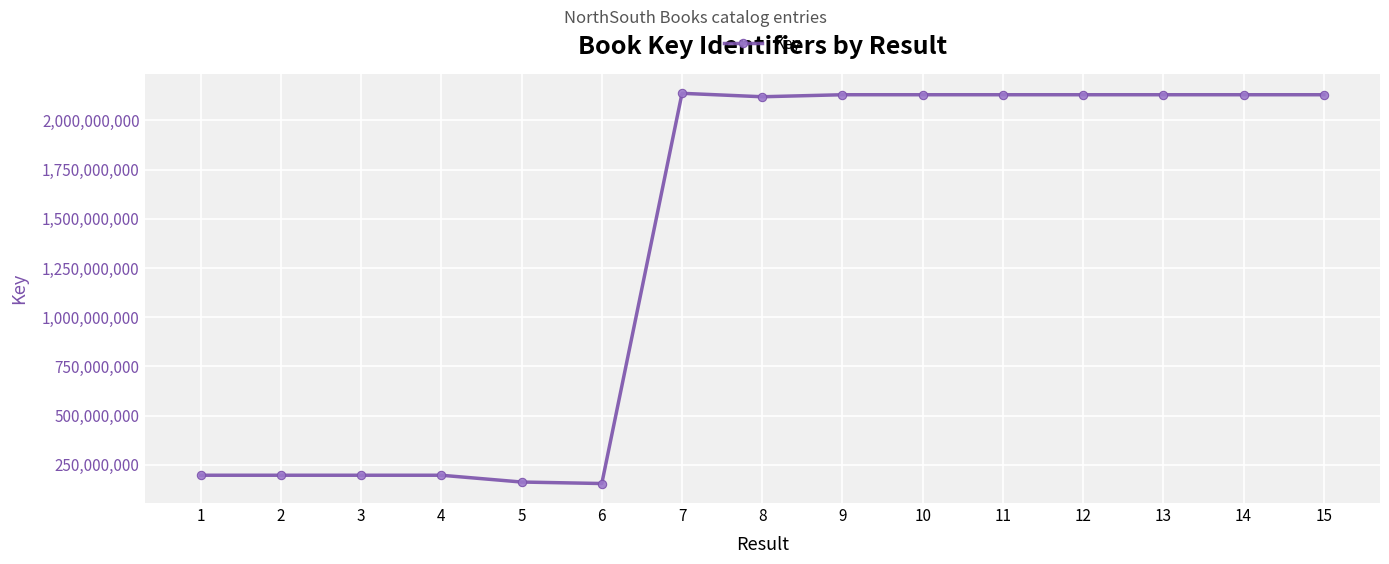

What is the average value?

1351804564